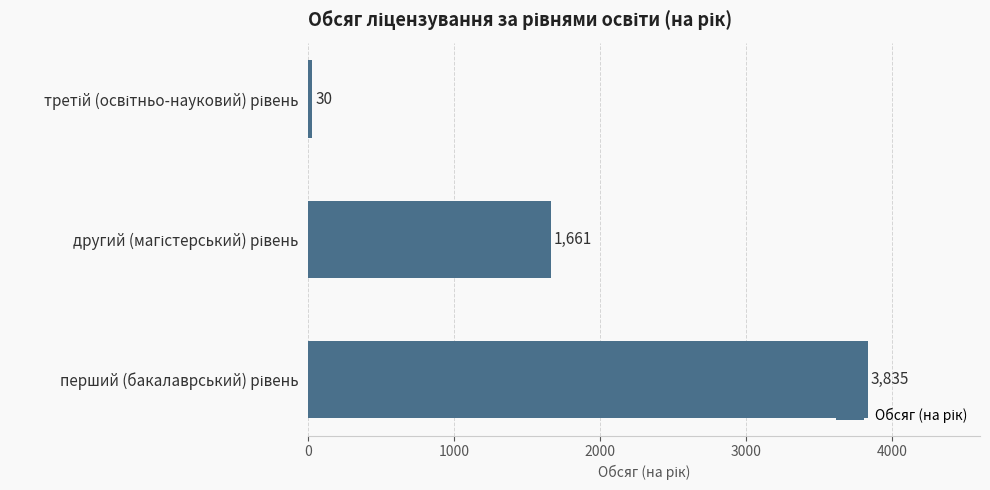

Does the chart contain any negative values?

No